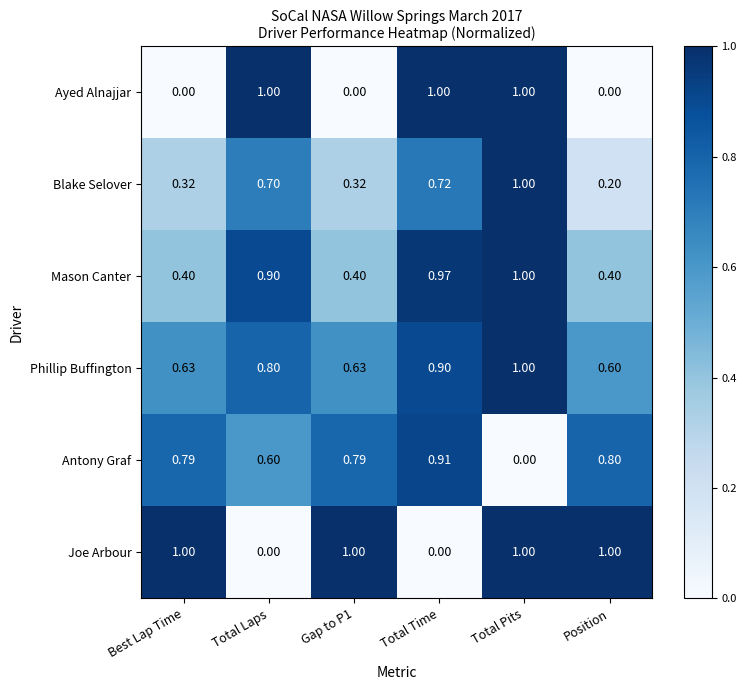

Rank the series at Total Time from lowest to highest value.

Joe Arbour, Blake Selover, Phillip Buffington, Antony Graf, Mason Canter, Ayed Alnajjar